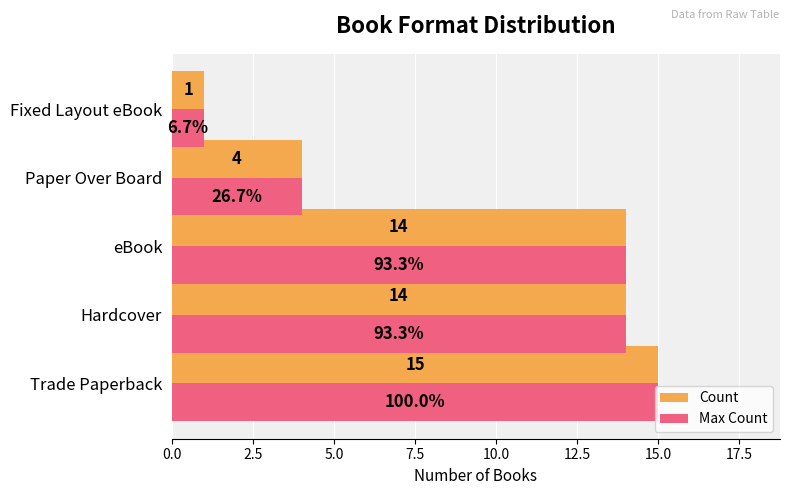

What is the difference between the second highest and second lowest values in the Max Count series?

10